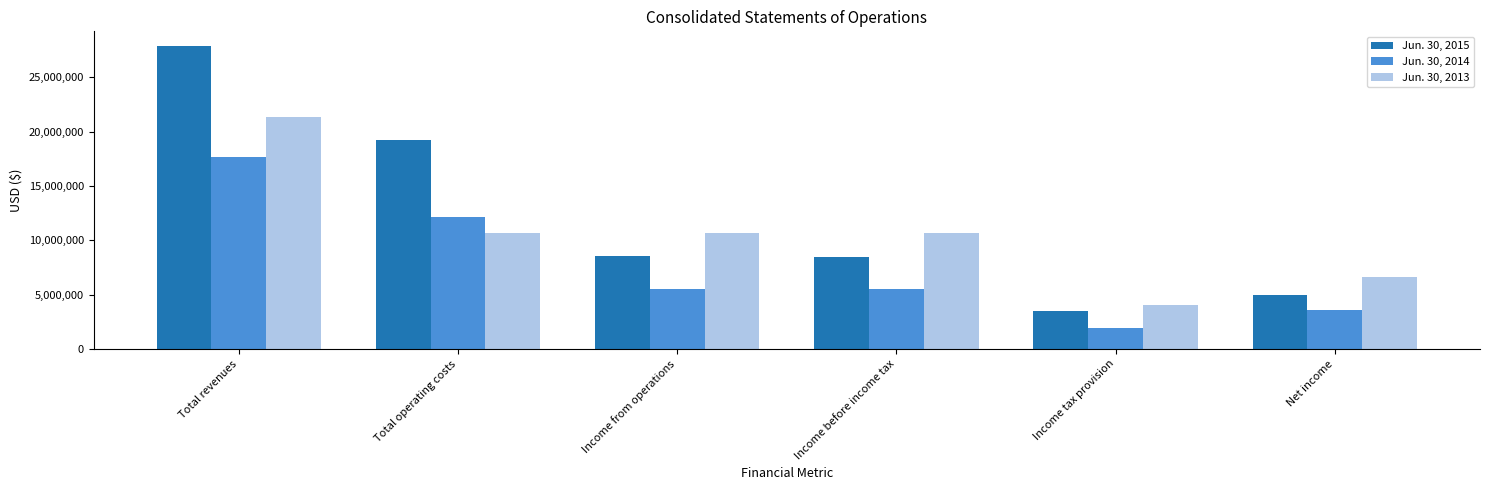

Which series has the largest total across all categories?

Jun. 30, 2015